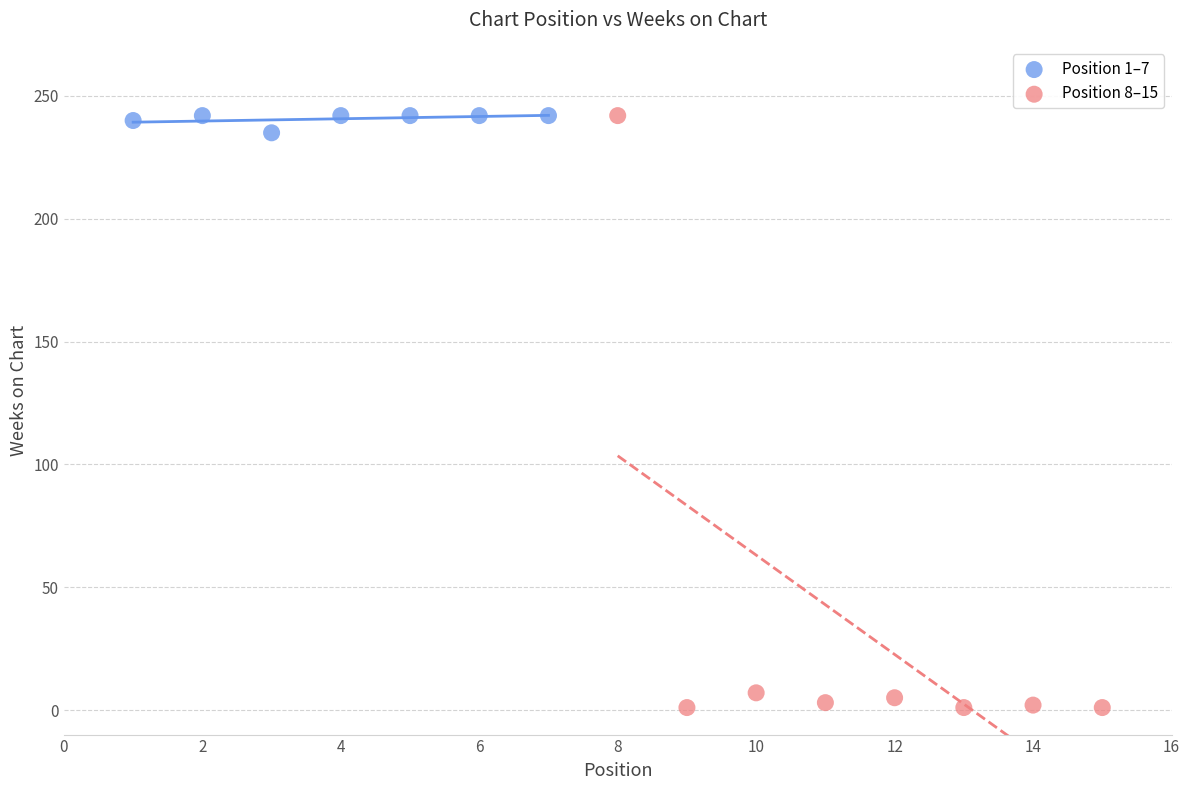

Which series has the widest spread of Y values?

Position 8–15